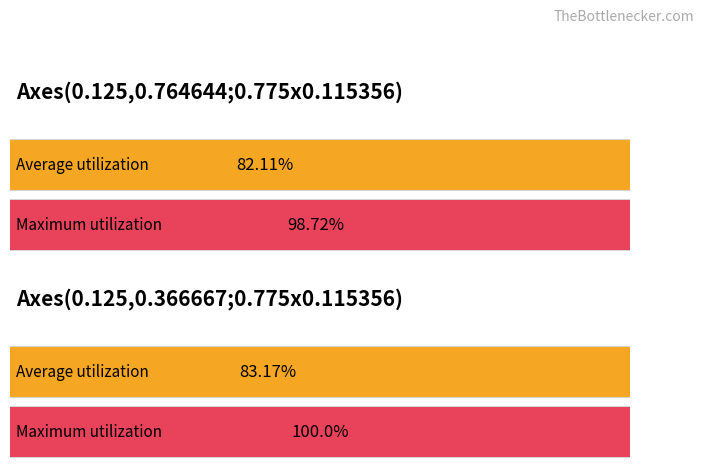

Which category has the highest value across all series?

2